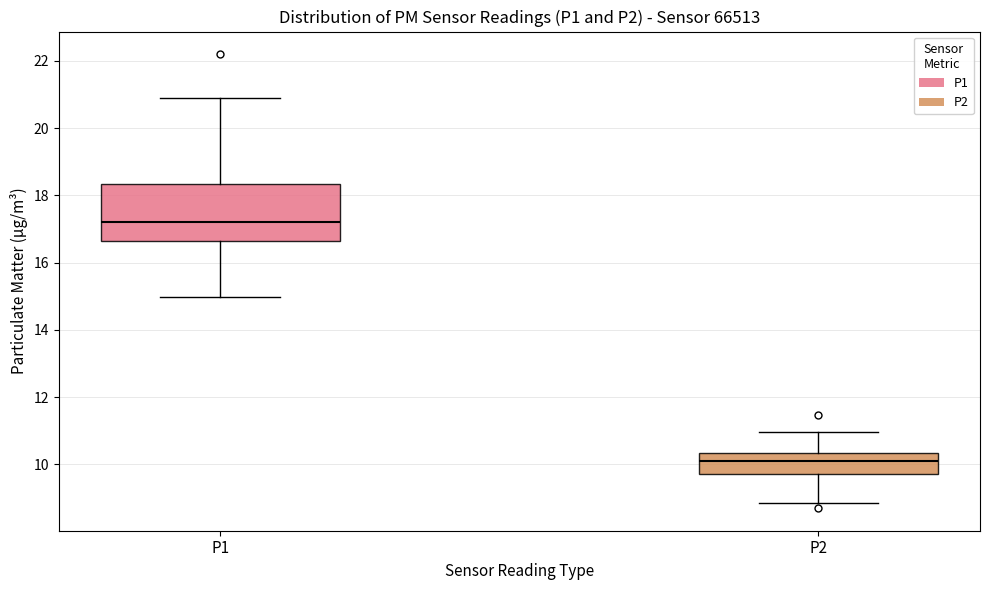

Reading left to right, transcribe this box plot: for each box, give where its median line is, the range the box spans, and where its two whiskers end, as read against the y-axis. The values are not printed on the chart, so give them approximately, as read against the axis.

P1: median 17.2, box 16.6 to 18.4, whiskers 15.0 to 21.0
P2: median 10.0, box 9.8 to 10.4, whiskers 8.8 to 11.0